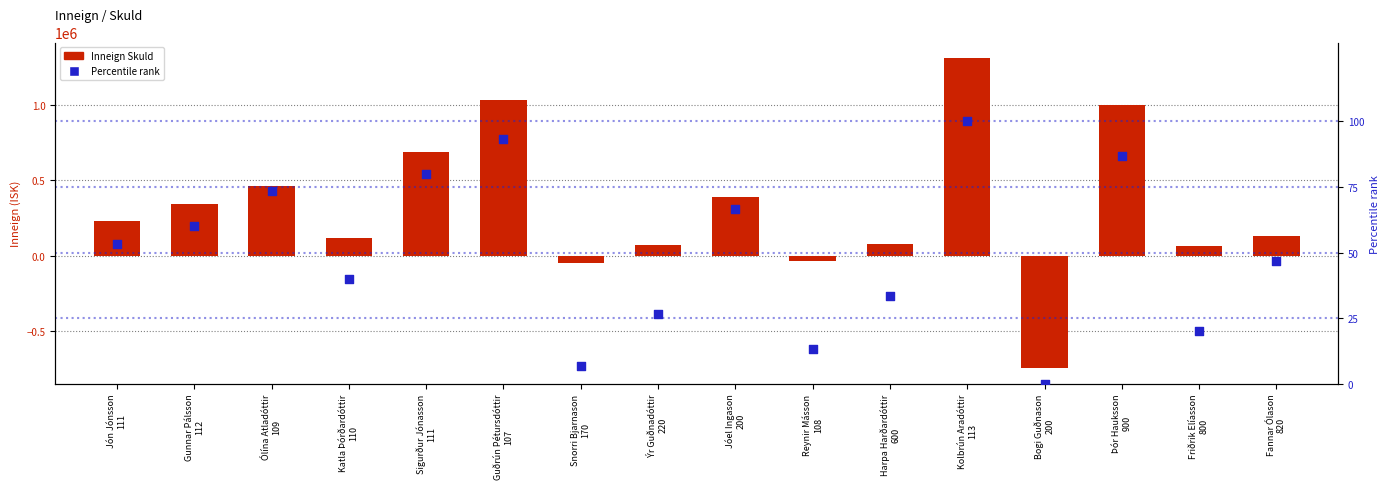

What is the total value across all series at Snorri Bjarnason
170?

-45993.3